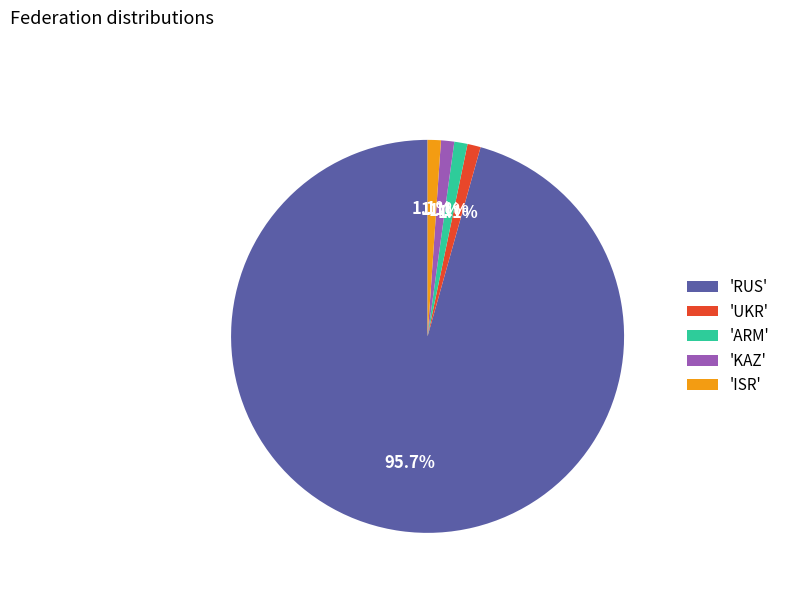

Which category has the biggest portion of the pie?

'RUS'